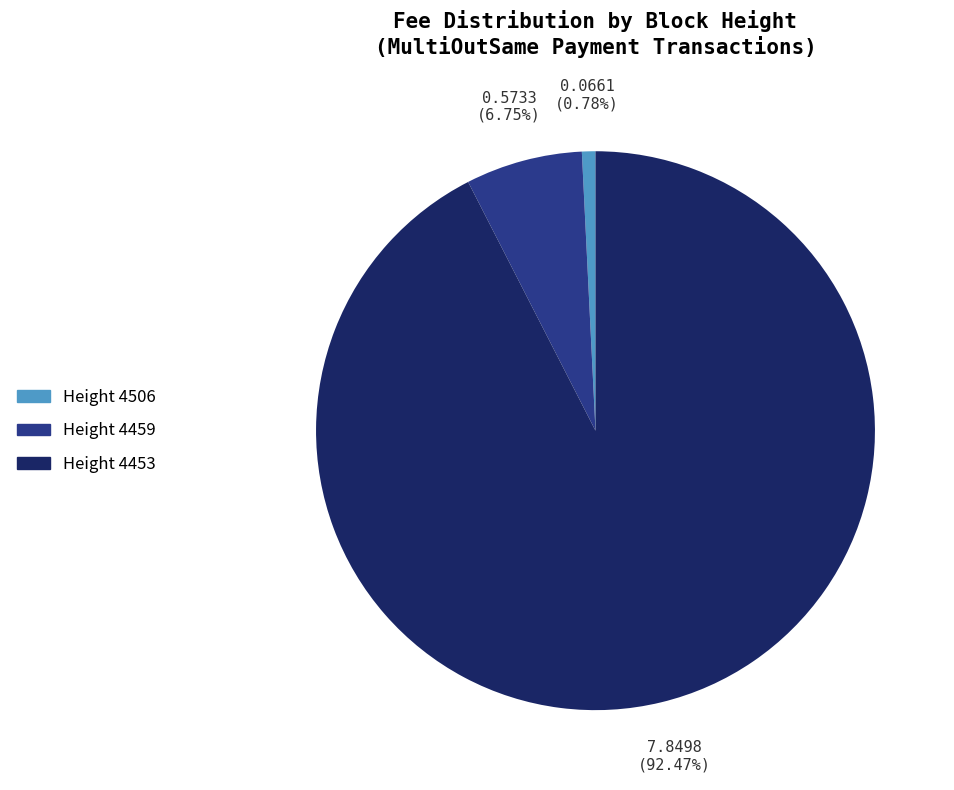

To the nearest percent, what is the average slice percentage?

33%